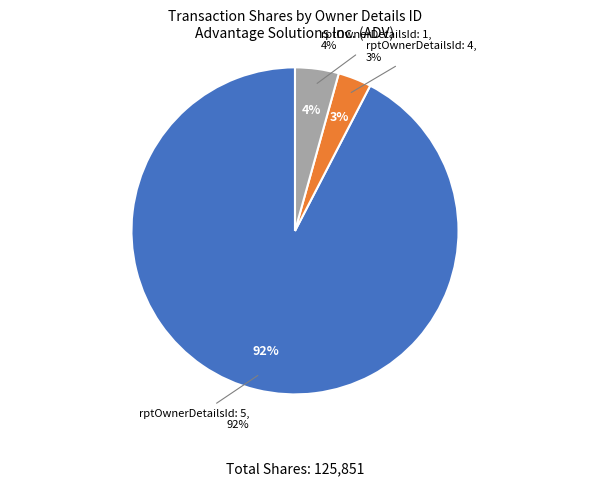

Which category accounts for the majority?

rptOwnerDetailsId: 5